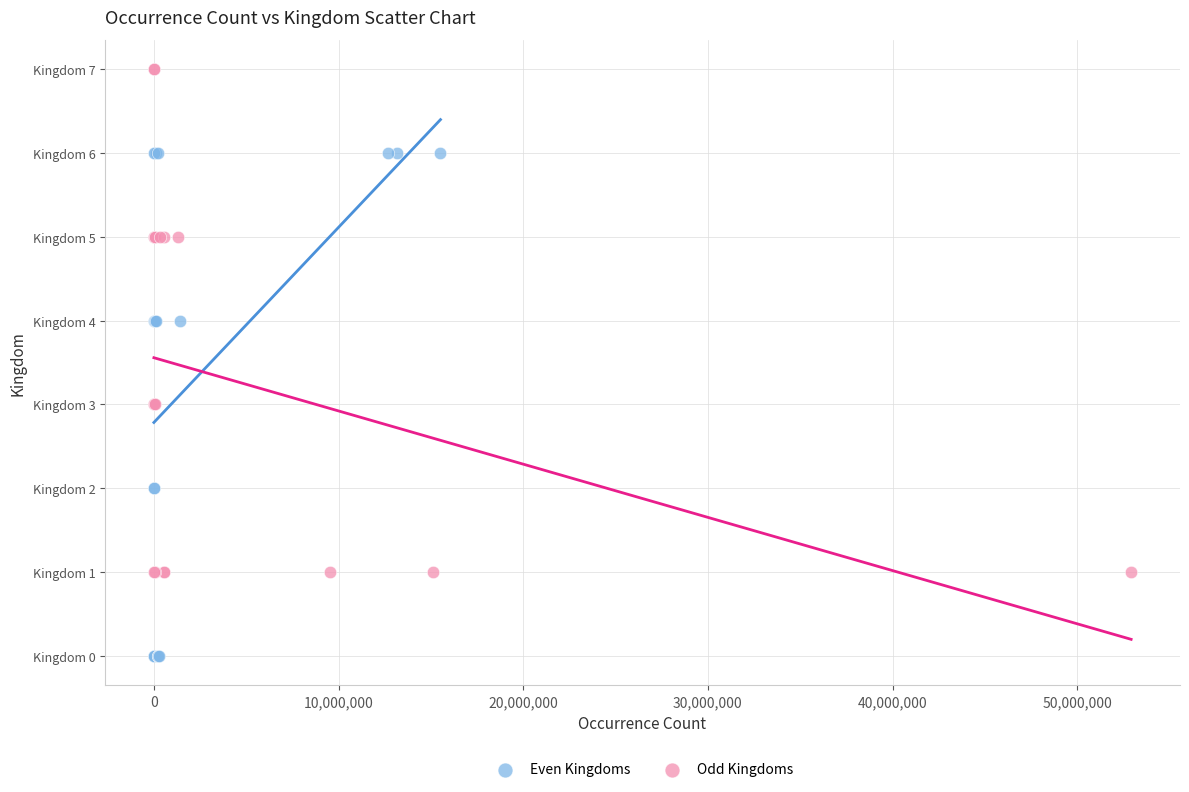

What are all the series names shown in the legend?

Even Kingdoms, Odd Kingdoms